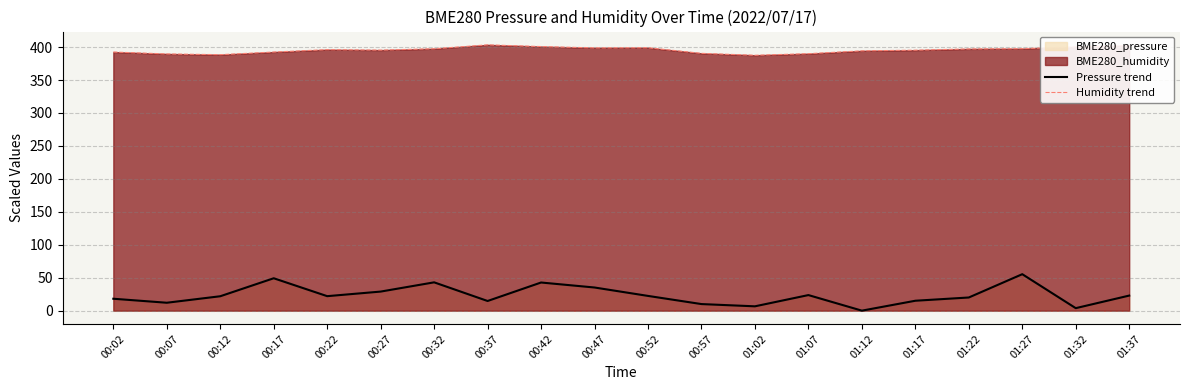

Is the value of Pressure trend at 01:32 greater than the value of Humidity trend at 00:12?

No